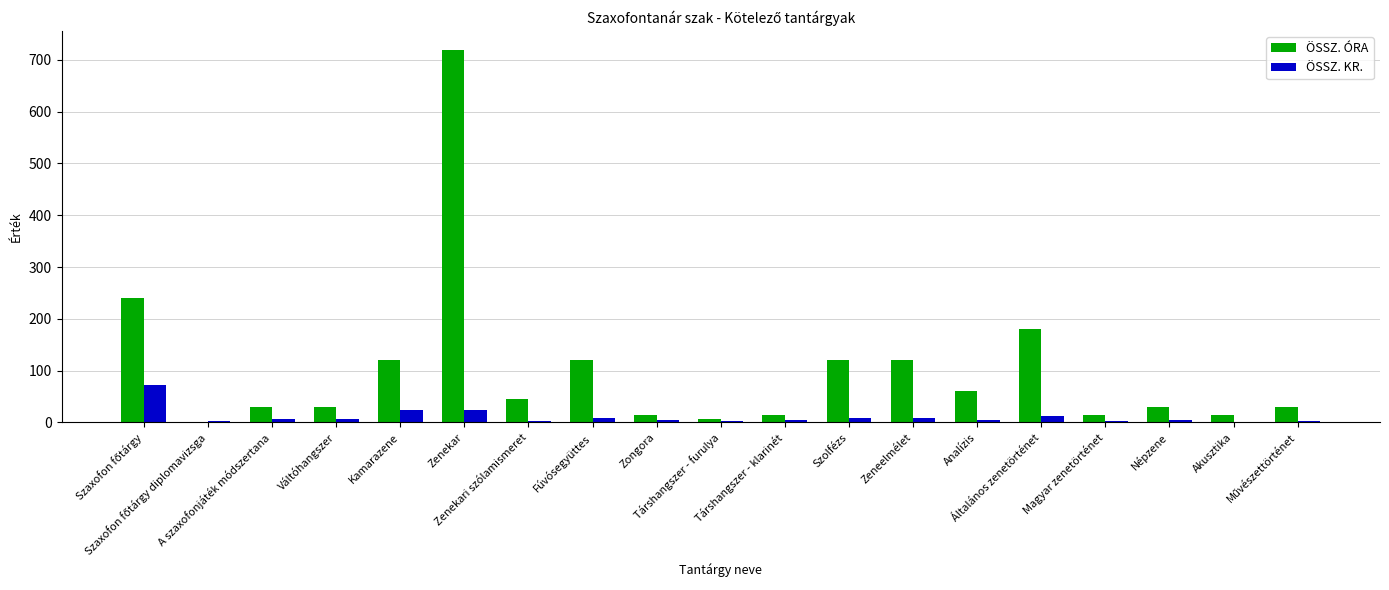

What is the sum of the ÖSSZ. KR. values at Általános zenetörténet and Zongora?

16.0